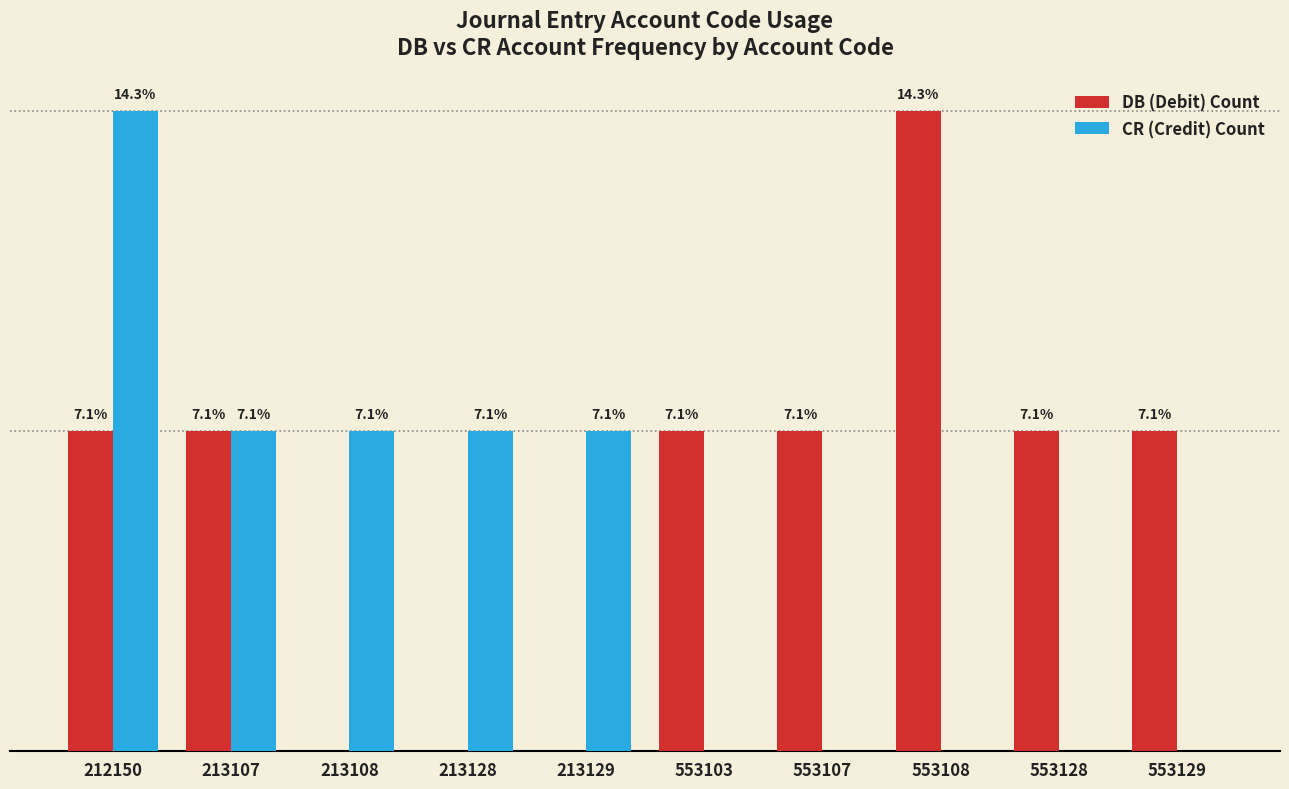

Does the chart contain stacked bars?

No